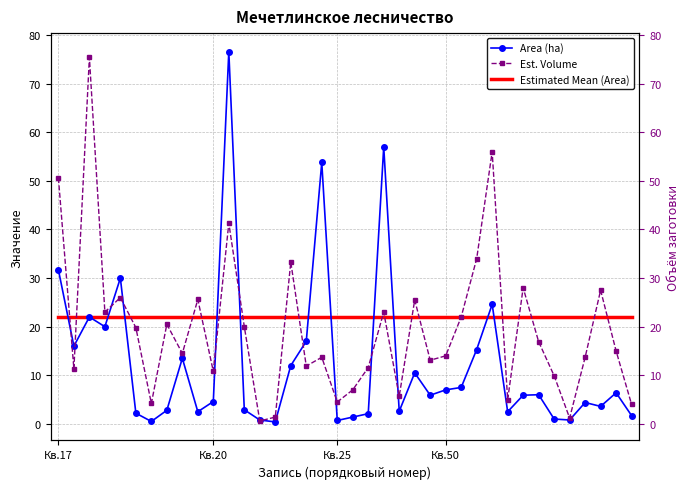

What position from the left is Кв.20?

2